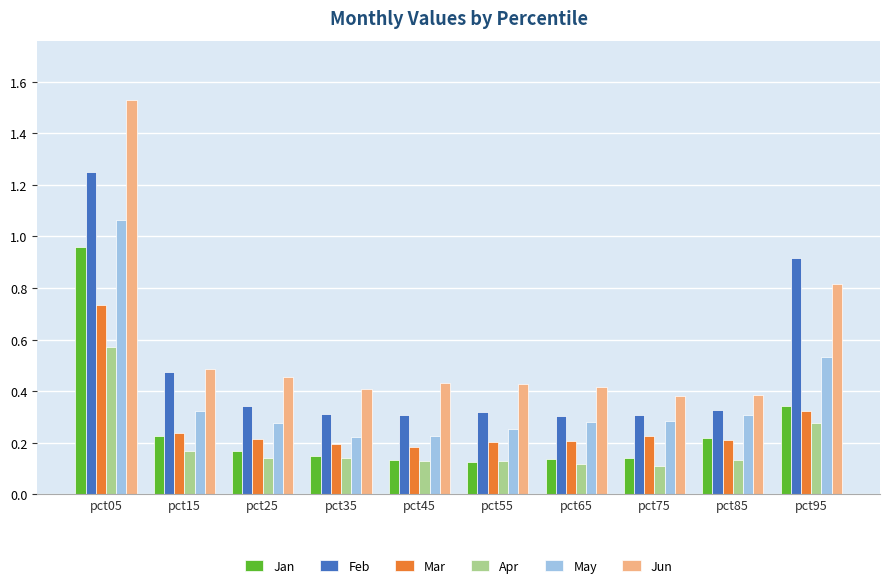

Between pct15 and pct55, which series saw the biggest shift?

Feb